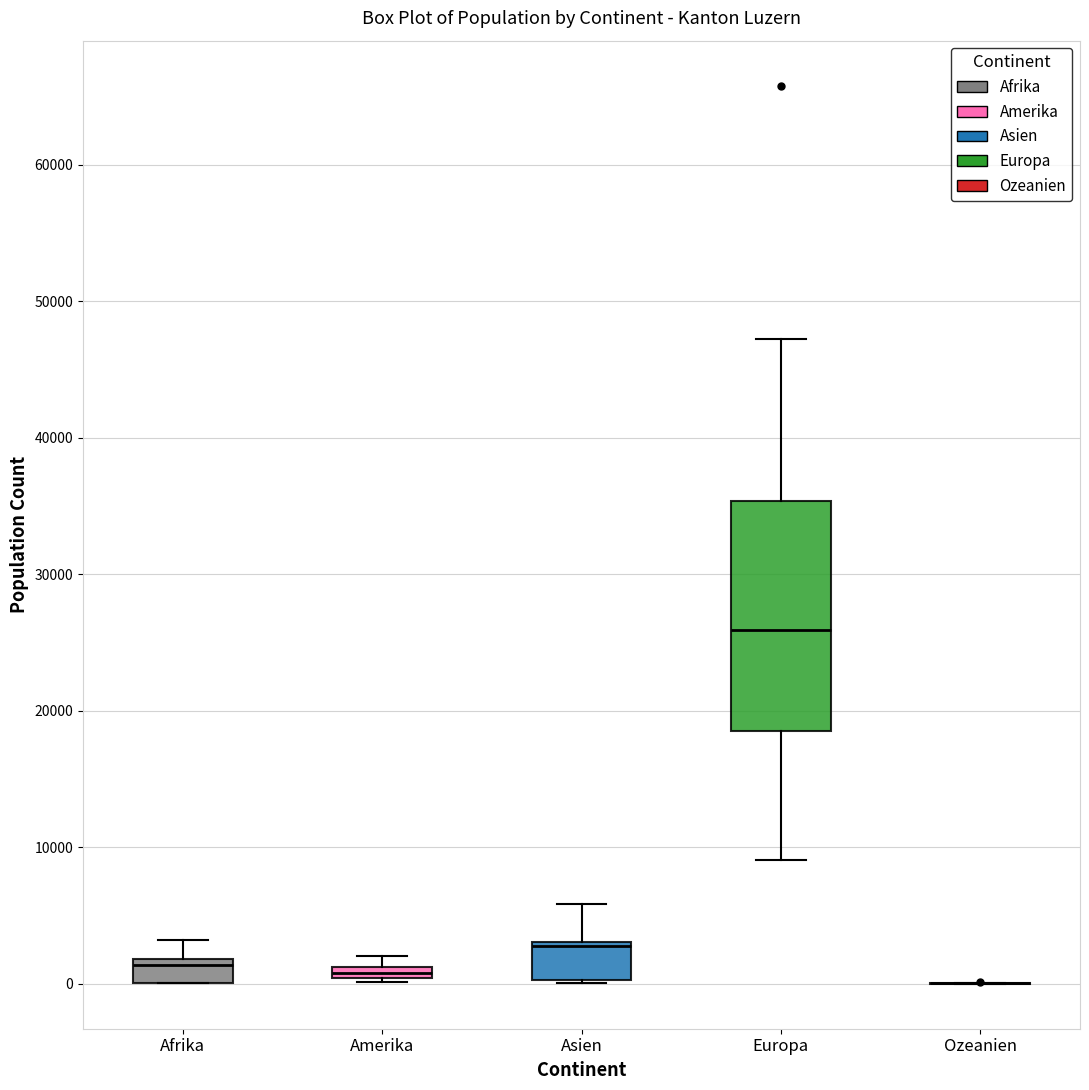

Which box is the tallest, from its lower edge to its upper edge?

Europa